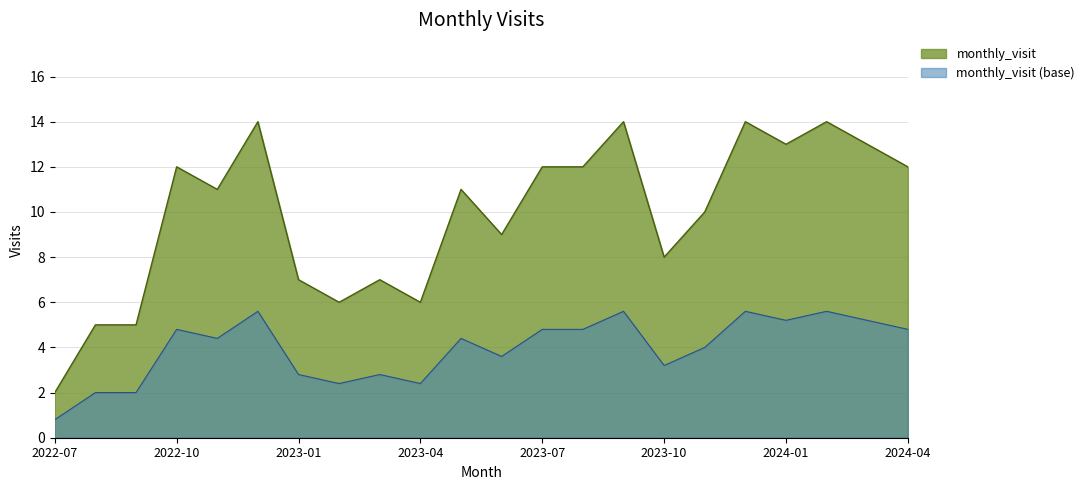

List the labels in order of value, smallest first.

2022-07, 2022-08, 2022-09, 2023-02, 2023-04, 2023-01, 2023-03, 2023-10, 2023-06, 2023-11, 2022-11, 2023-05, 2022-10, 2023-07, 2023-08, 2024-04, 2024-01, 2024-03, 2022-12, 2023-09, 2023-12, 2024-02